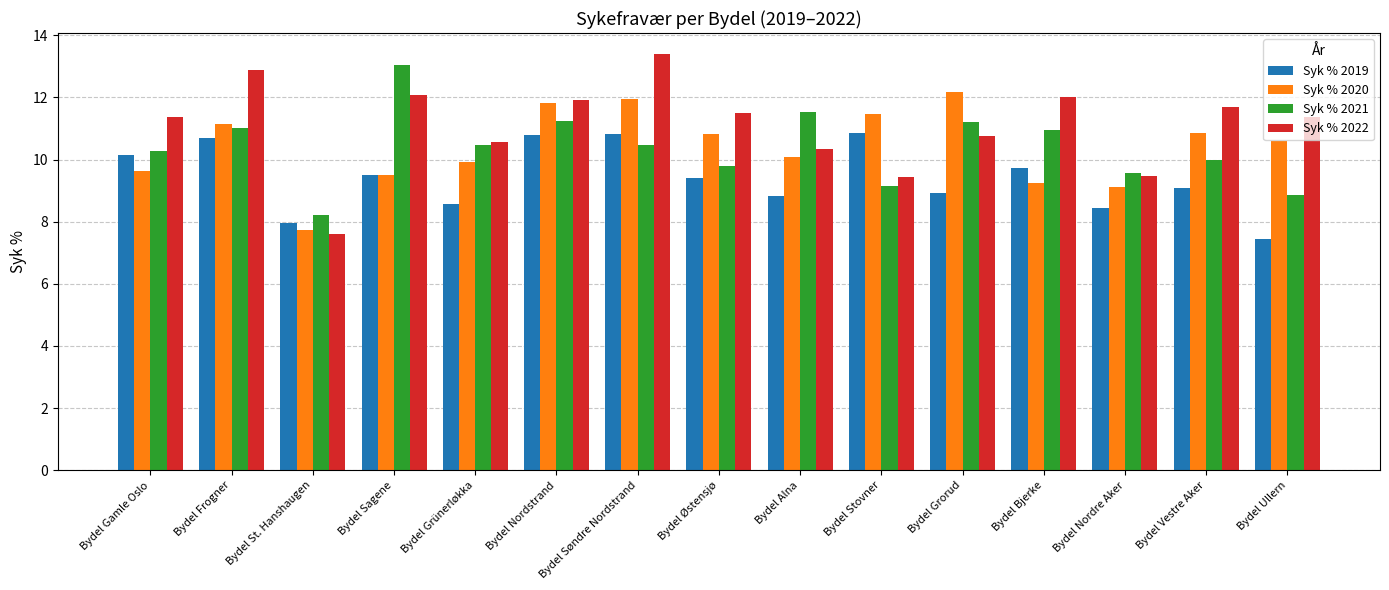

Which series has the widest spread of values?

Syk % 2022